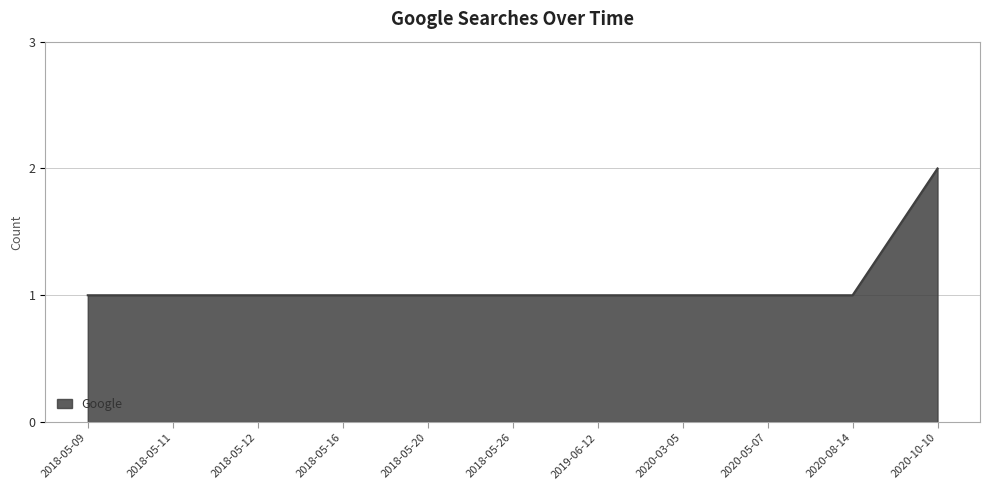

What position from the right is 2020-03-05?

4